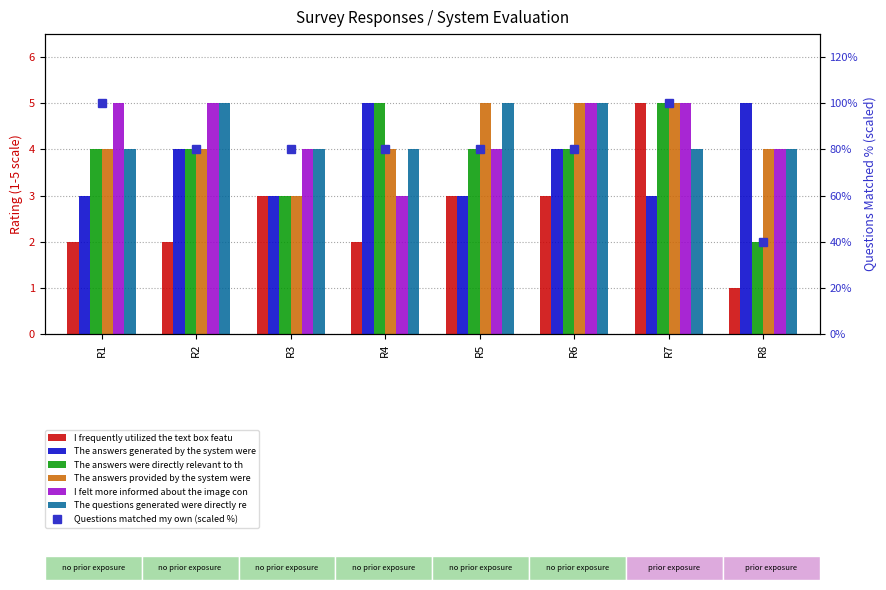

The value of I felt more informed about the image content at R7 is 5. True or false?

True